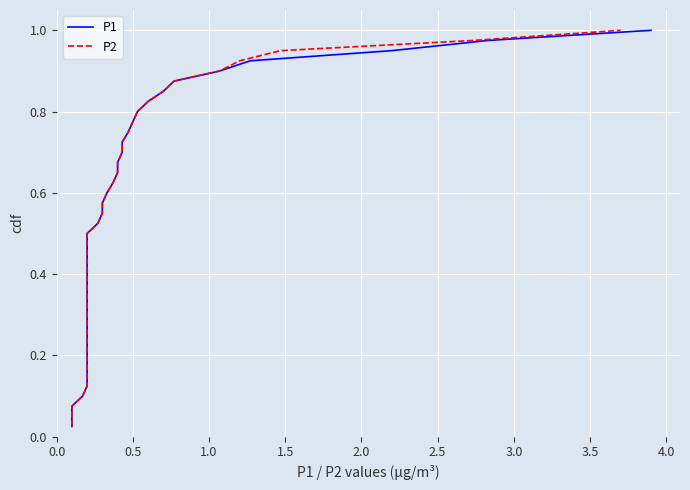

True or false: P2 and P1 cross at least once.

False